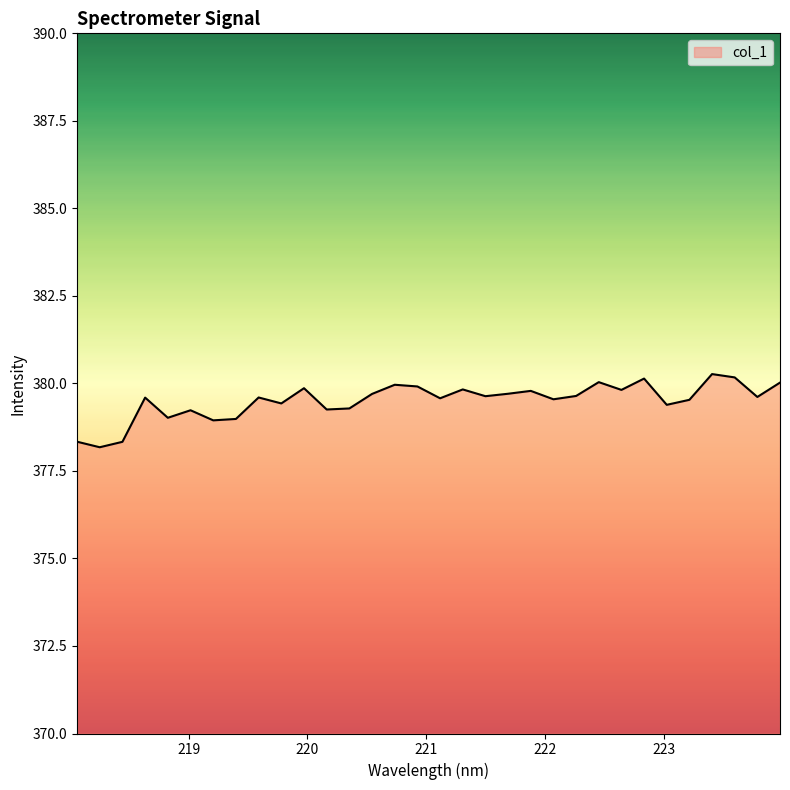

What is the greatest value displayed?

380.3